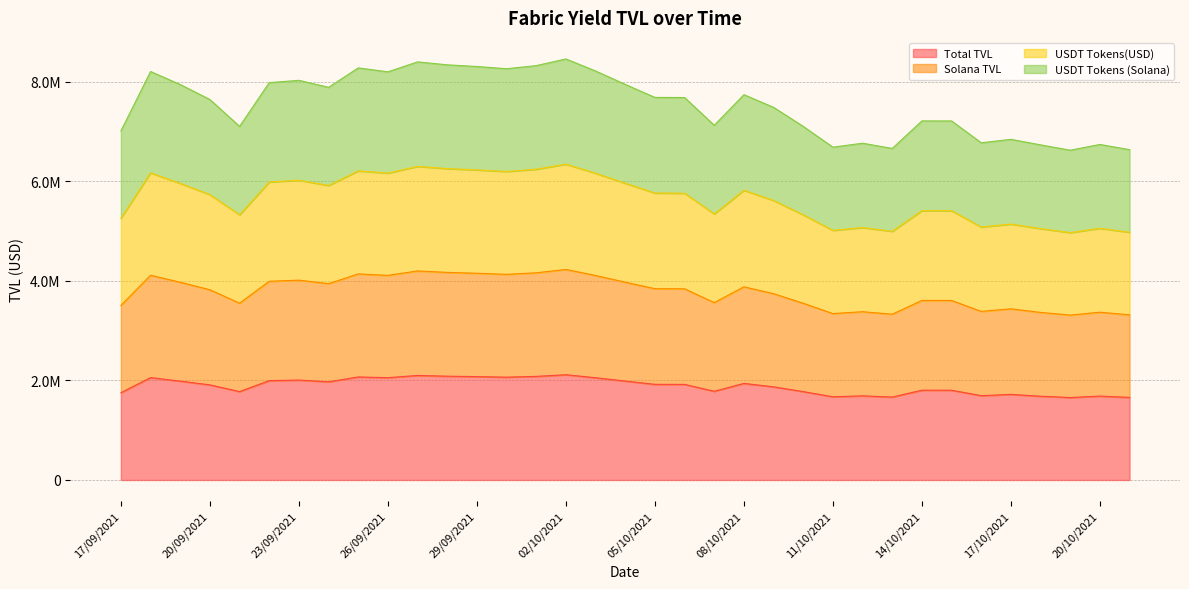

How many values in the Solana TVL series exceed 3838029?

18